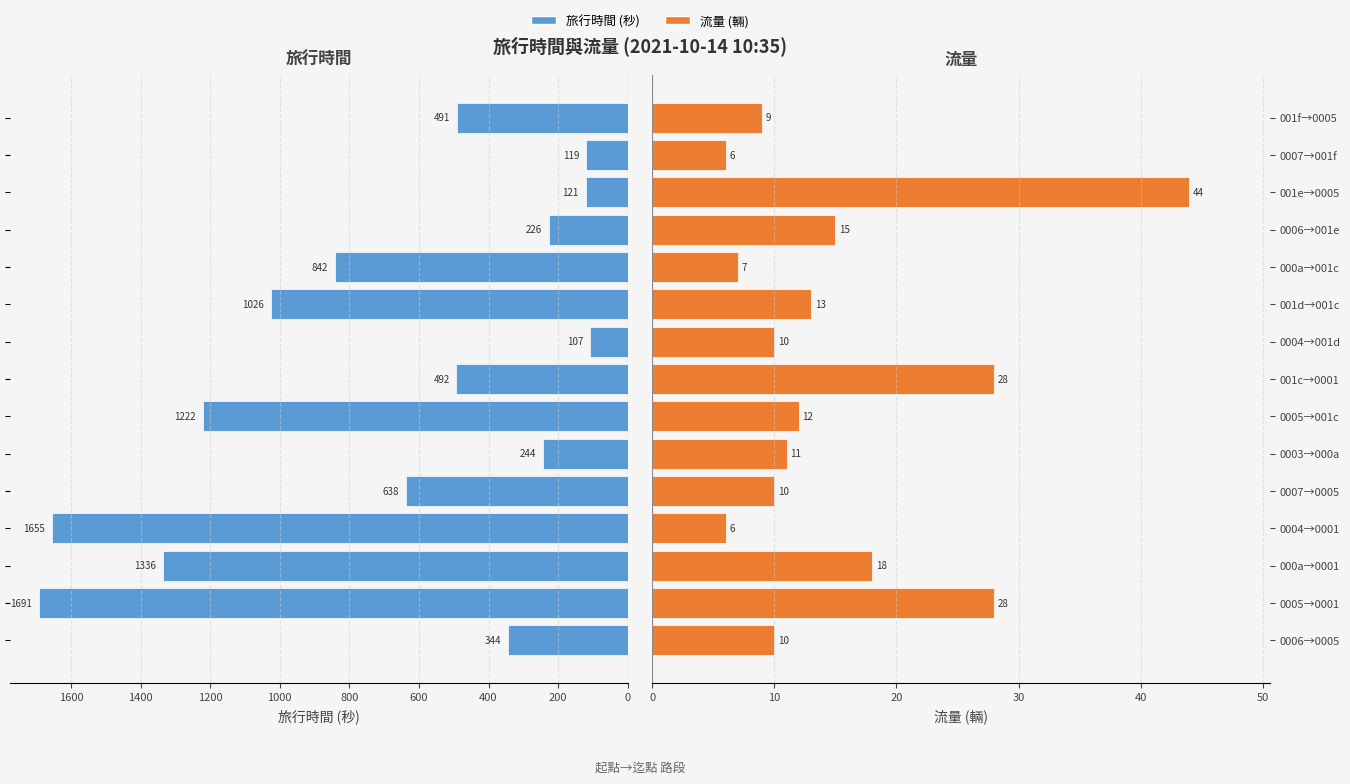

What is the difference between the highest and lowest values at 0006→001e?

211